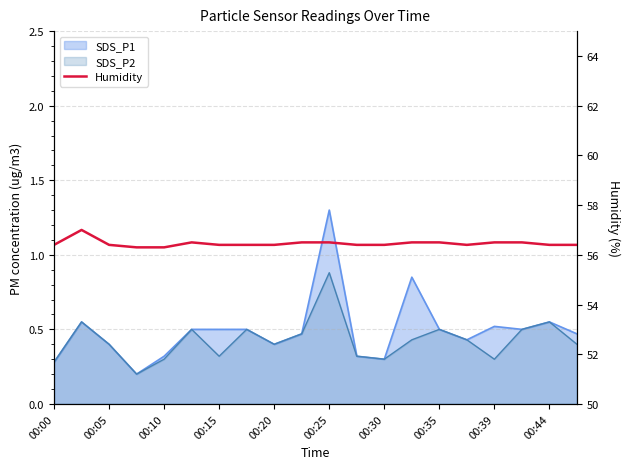

What is the label of the 12th point from the left?

11